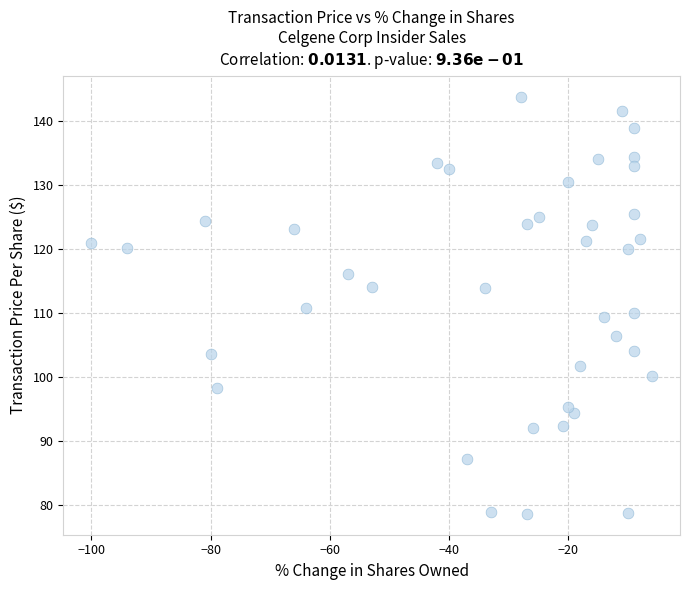

What is the range of X values (max minus min)?

94.0